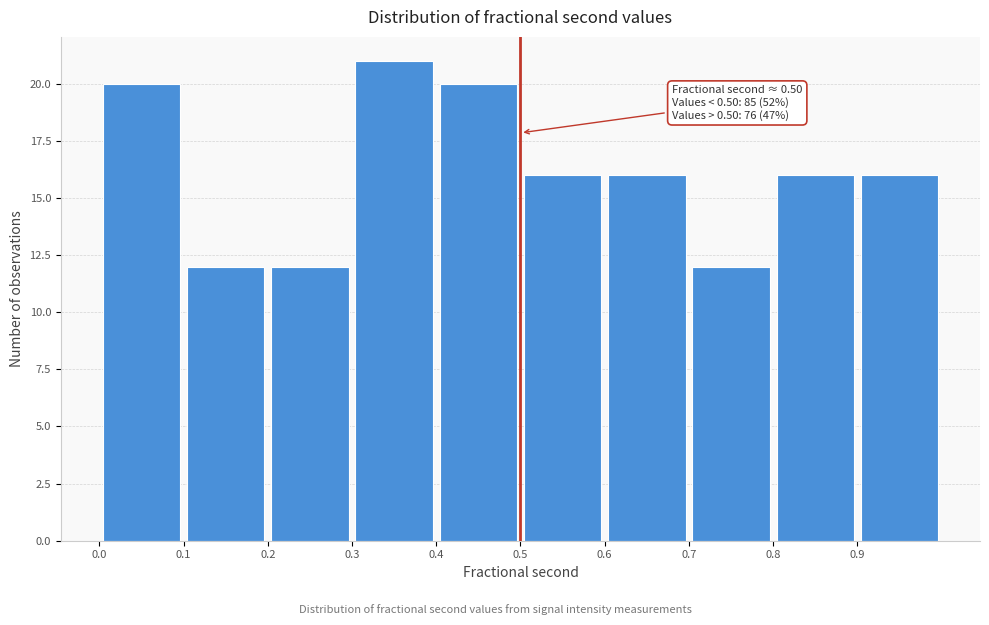

Over which range of the x-axis is the bar tallest?

0.3 to 0.4